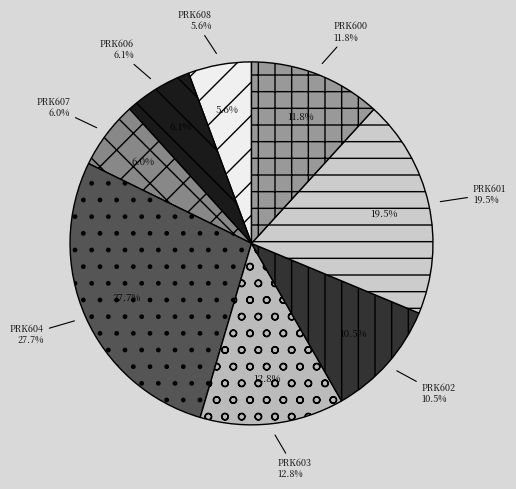

Does PRK600 account for over 50% of the chart?

No